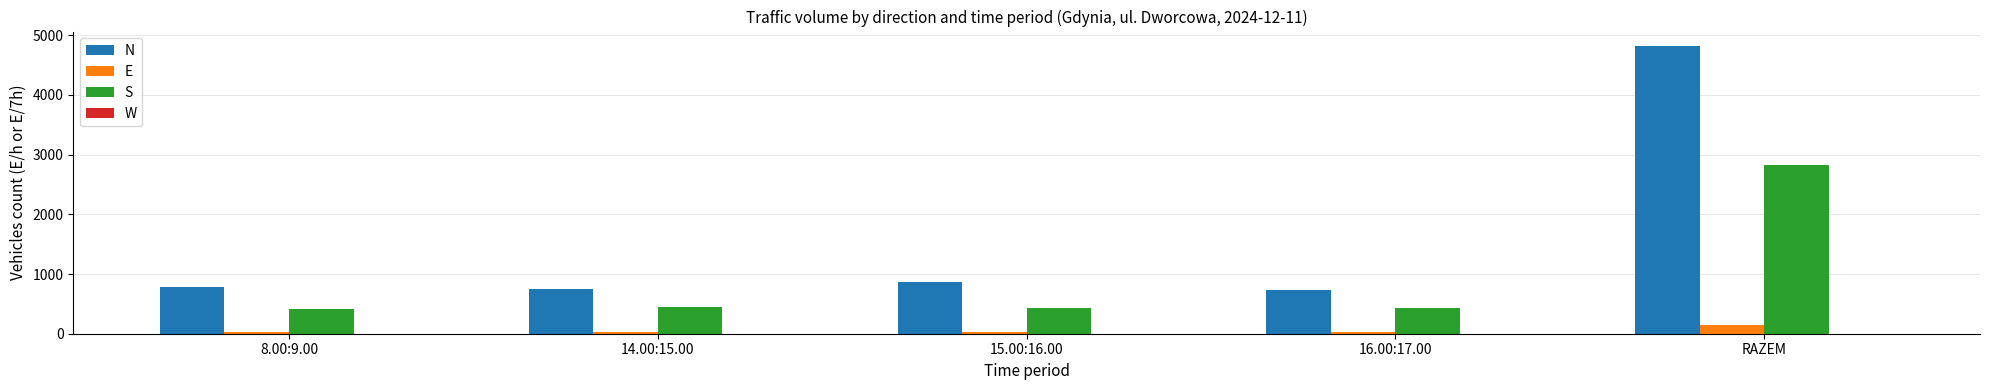

Rank the series at 8.00:9.00 from highest to lowest value.

N, S, E